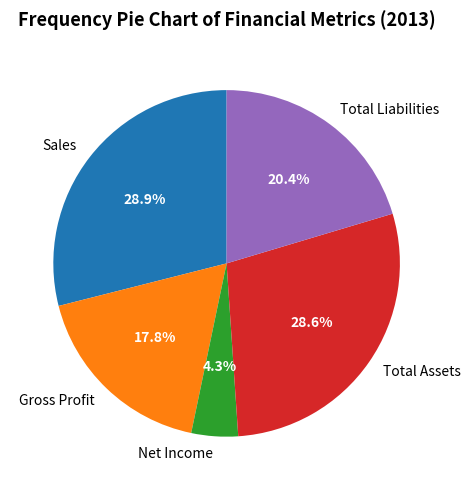

What portion of the pie excludes Gross Profit?

82.2%